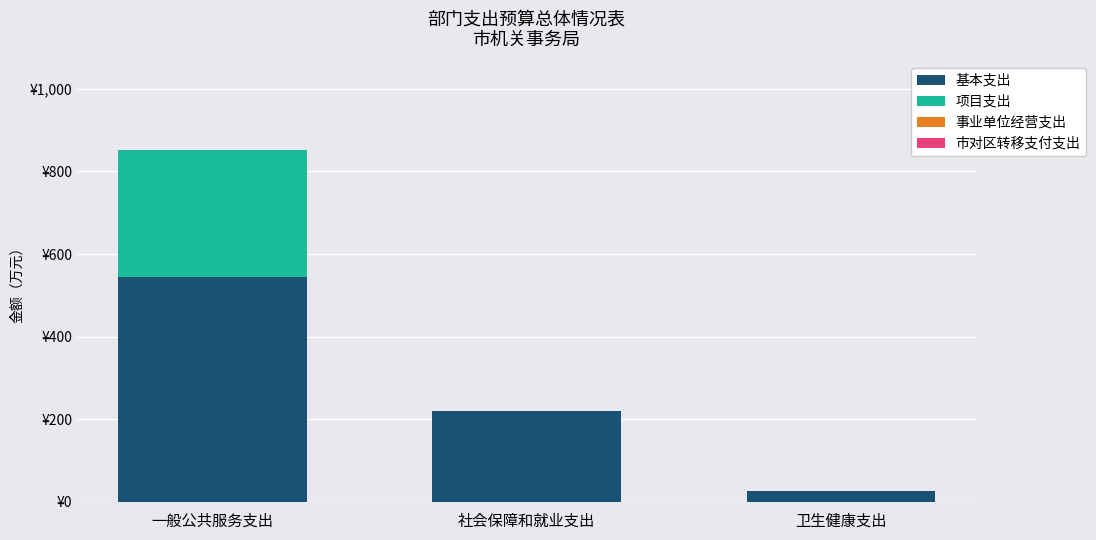

Are the bars horizontal?

No